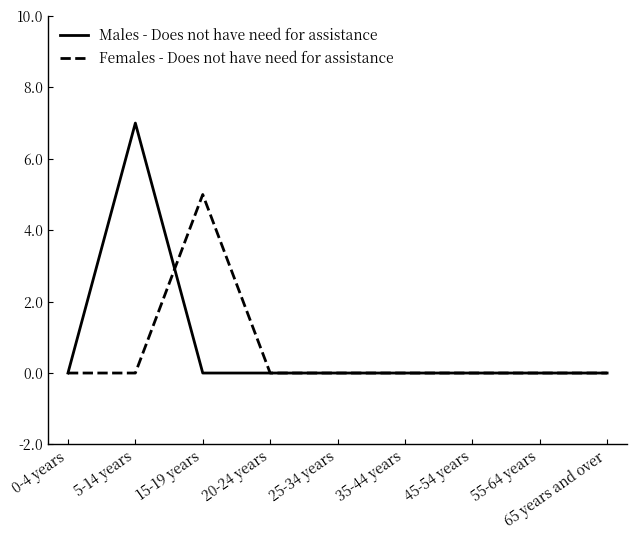

Reading right to left, what are all the values shown in this chart?

Males - Does not have need for assistance: 65 years and over=0	55-64 years=0	45-54 years=0	35-44 years=0	25-34 years=0	20-24 years=0	15-19 years=0	5-14 years=7	0-4 years=0
Females - Does not have need for assistance: 65 years and over=0	55-64 years=0	45-54 years=0	35-44 years=0	25-34 years=0	20-24 years=0	15-19 years=5	5-14 years=0	0-4 years=0